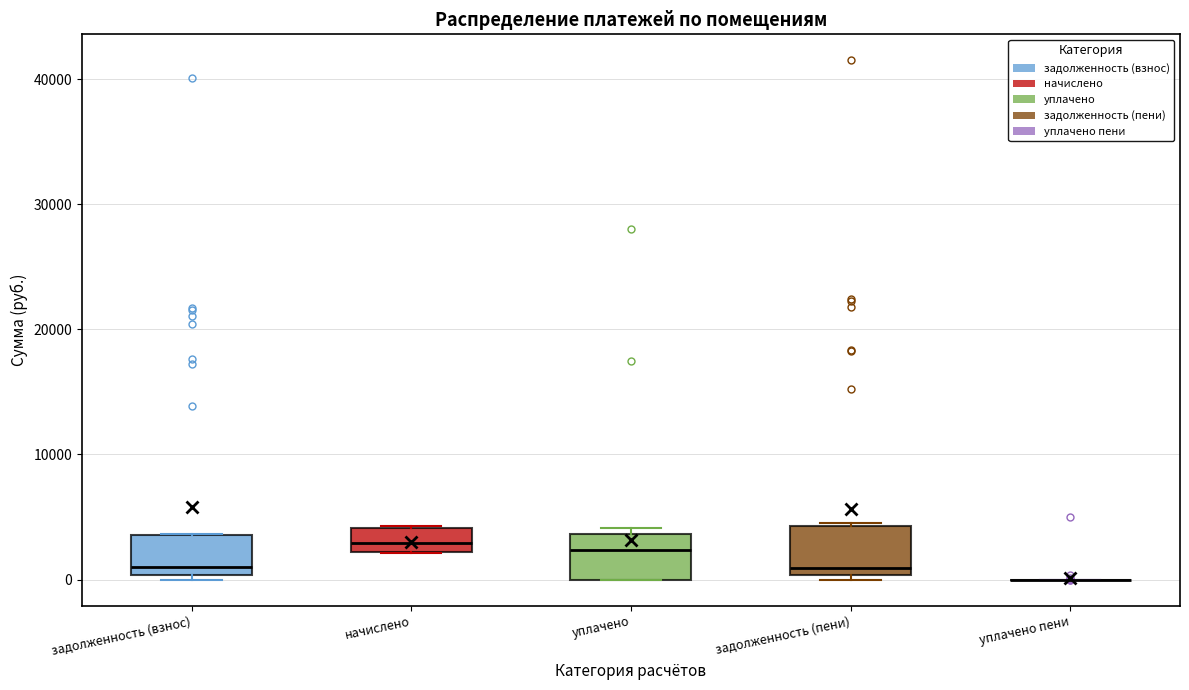

Where is the upper edge of the box for уплачено on the y-axis? The values are not printed on the chart, so give them approximately, as read against the axis.

4000